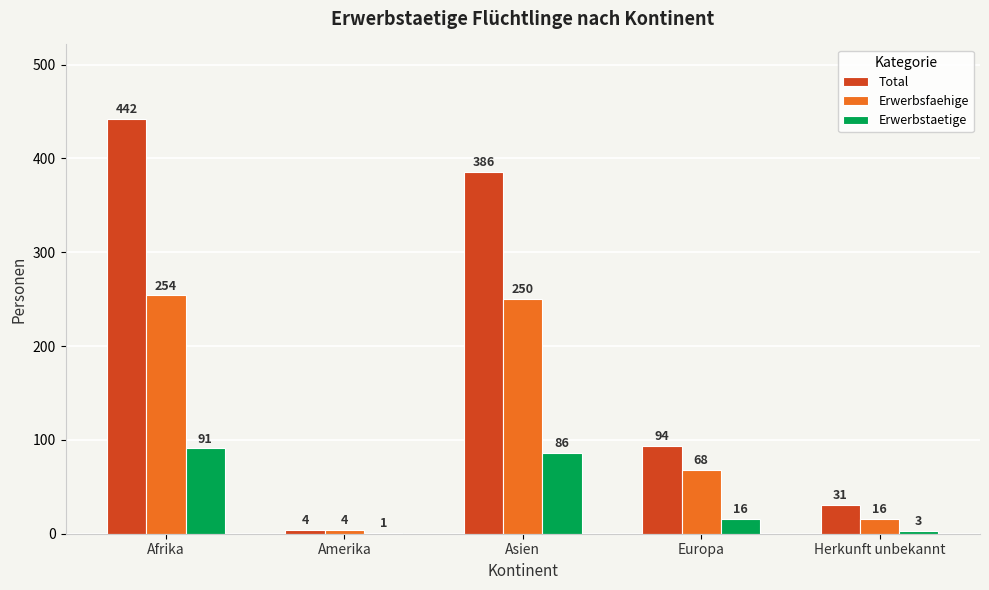

What is the highest value of the Erwerbstaetige series?

91